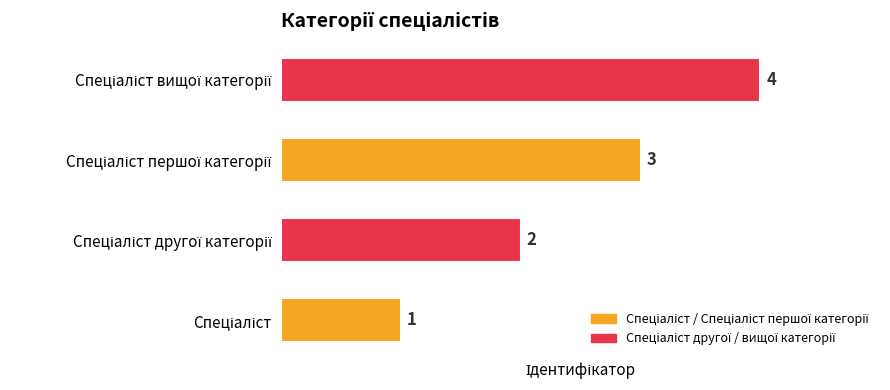

How many values are between 2 and 4?

3